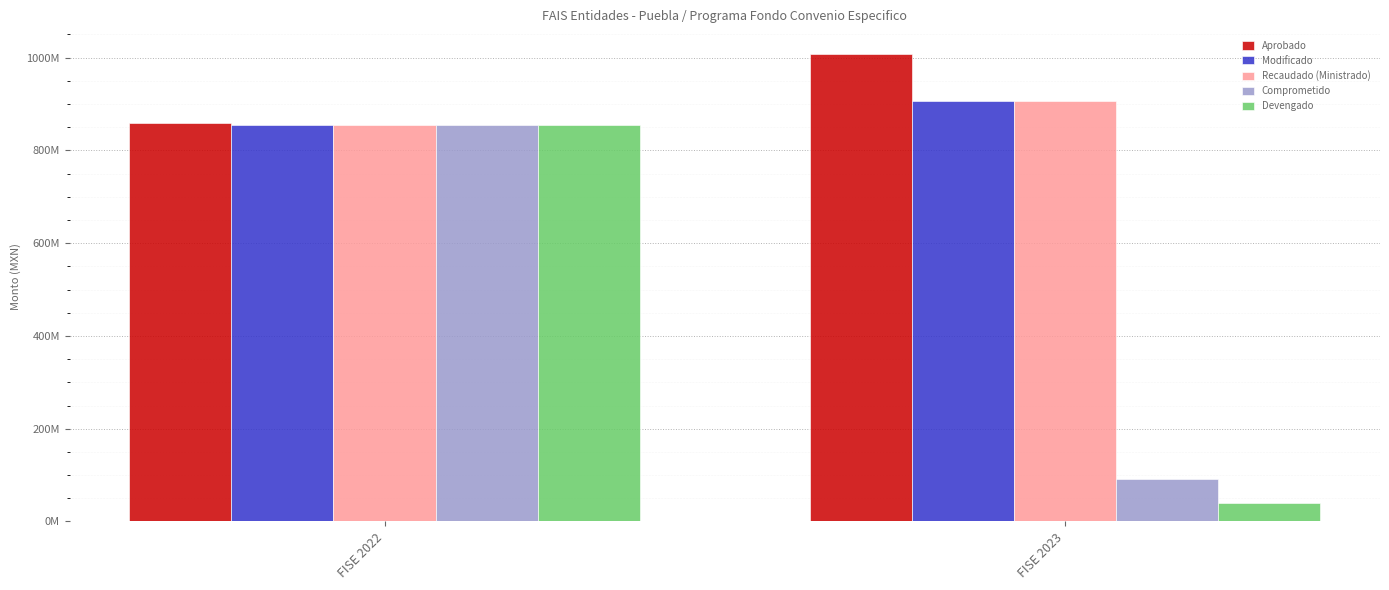

What is the average value of the Modificado series?

880179112.1